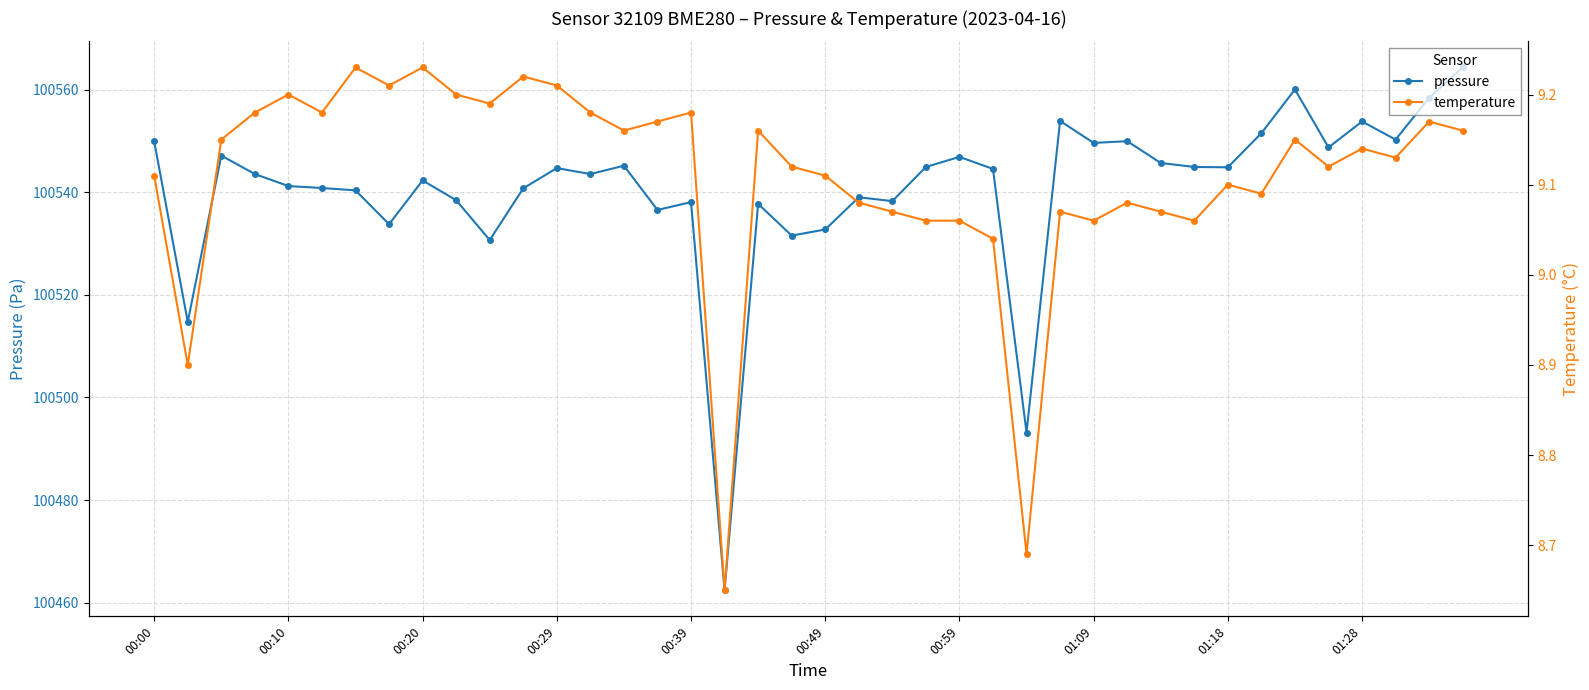

Is the value of pressure at 00:10 greater than the value of temperature at 00:10?

Yes